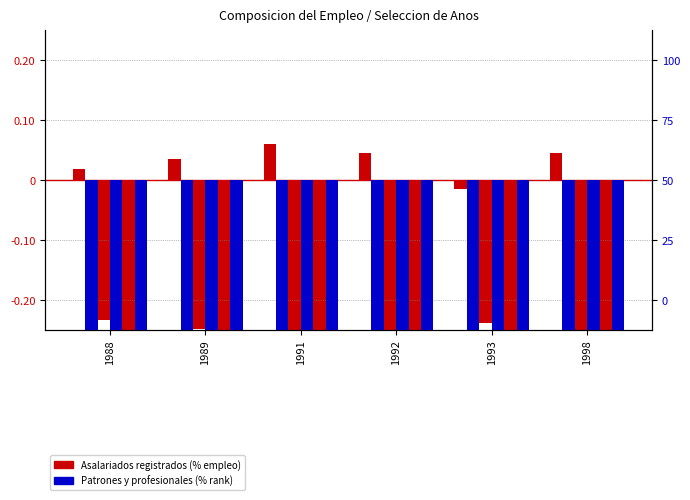

The Asalariados registrados series shows 2.9 at 1988. True or false?

False